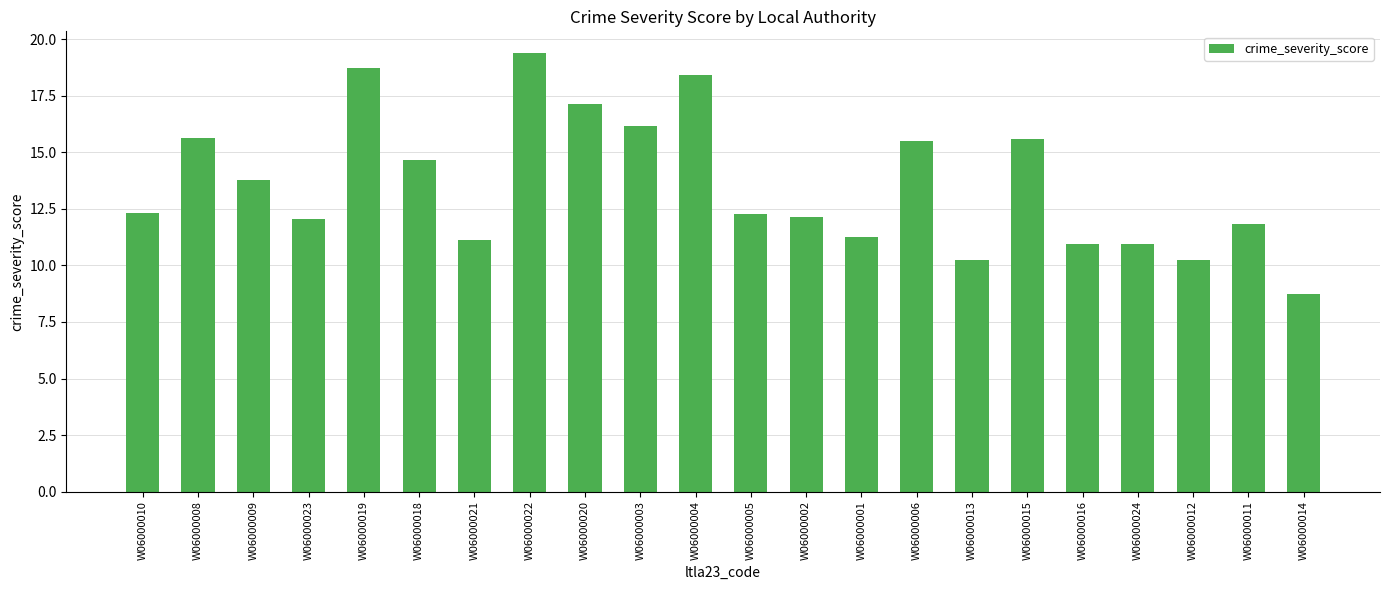

How many bars are there in total?

22